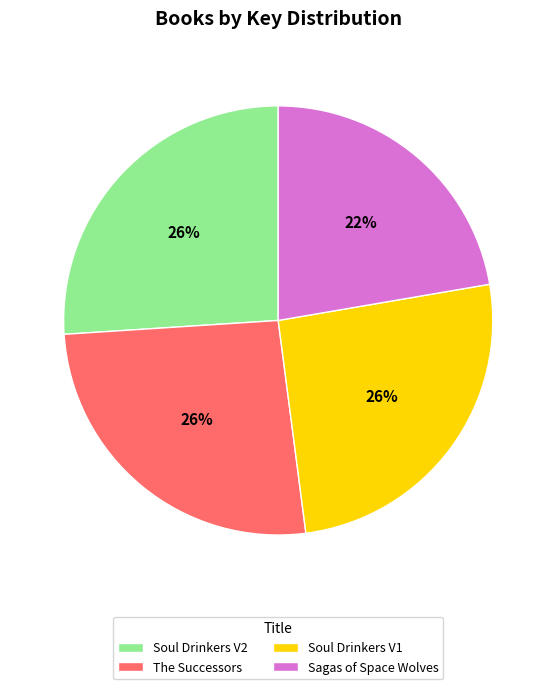

How many slices are in this pie chart?

4